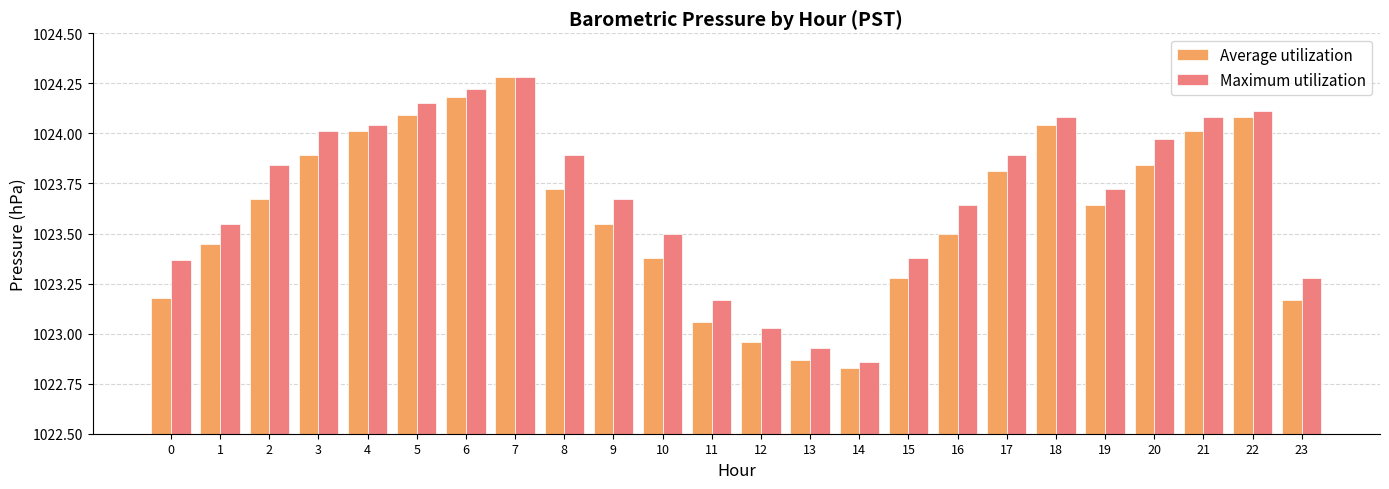

Which series has the widest spread of values?

Average utilization